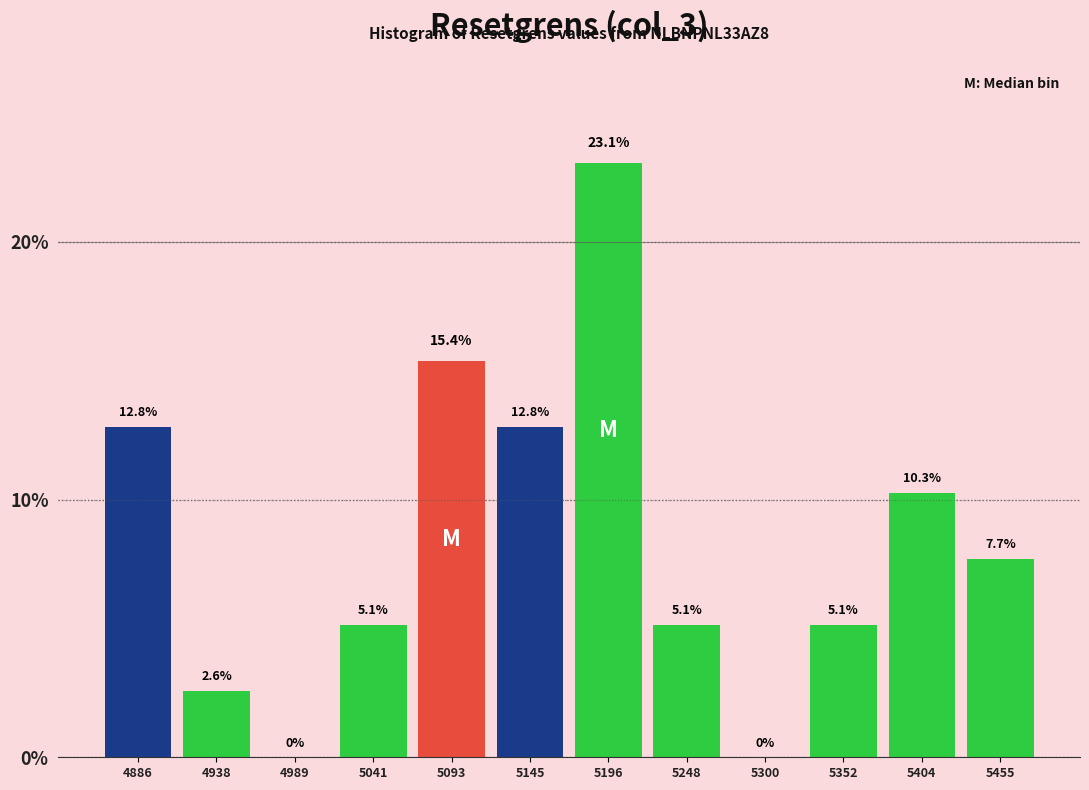

Reading left to right, transcribe this chart: for each bar, give the range it covers on the x-axis and its height. The bar edges are not printed on the chart, so give them approximately, as read against the axis.

4860 to 4910: 12.8
4910 to 4960: 2.6
4960 to 5020: 0.0
5020 to 5070: 5.1
5070 to 5120: 15.4
5120 to 5170: 12.8
5170 to 5220: 23.1
5220 to 5270: 5.1
5270 to 5330: 0.0
5330 to 5380: 5.1
5380 to 5430: 10.3
5430 to 5480: 7.7